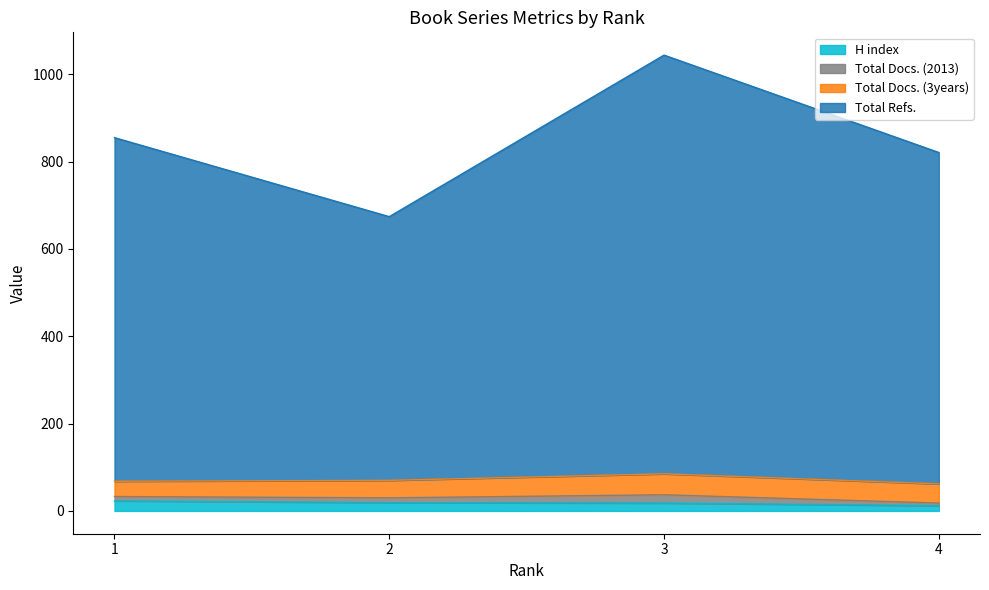

Where is Total Docs. (2013) nearest to the value 73?

2